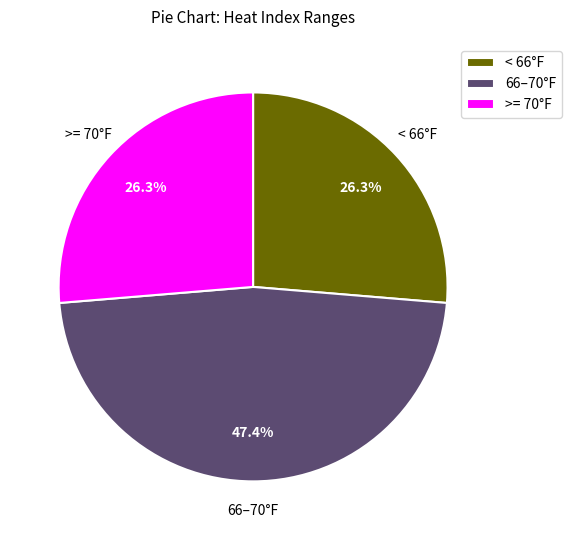

Is < 66°F the majority of the pie?

No